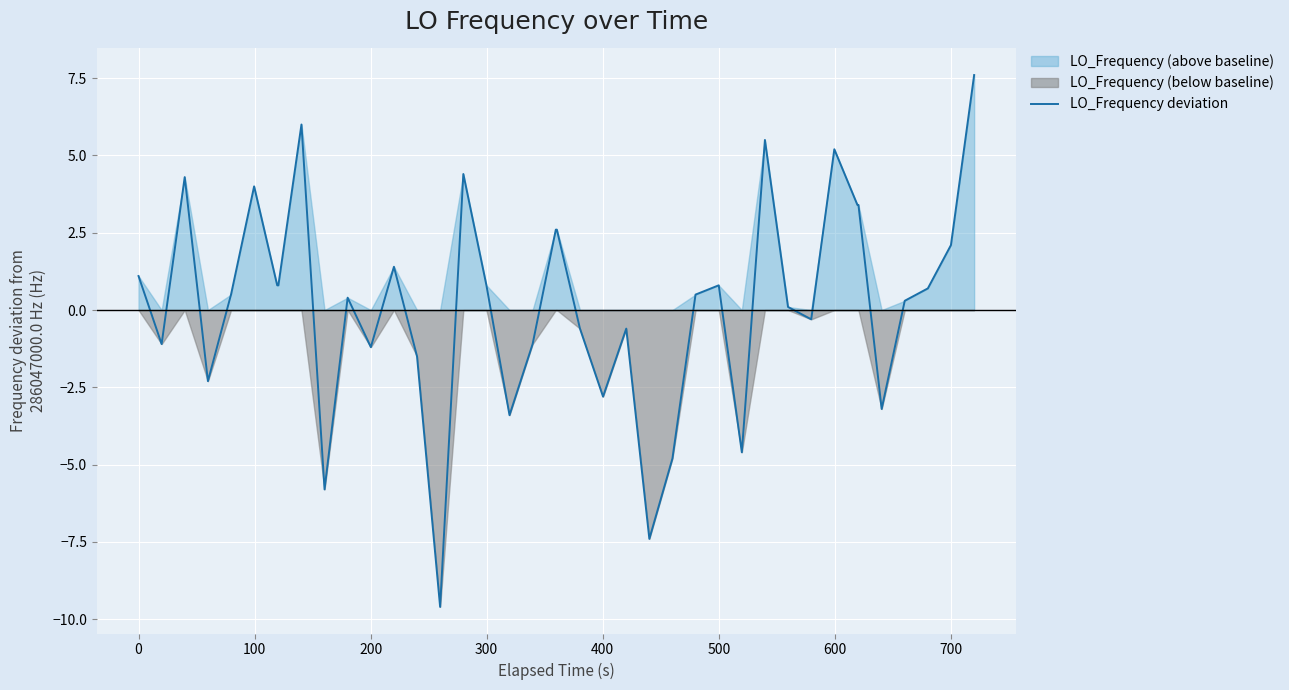

What is the lowest value of the LO_Frequency deviation series?

-9.6